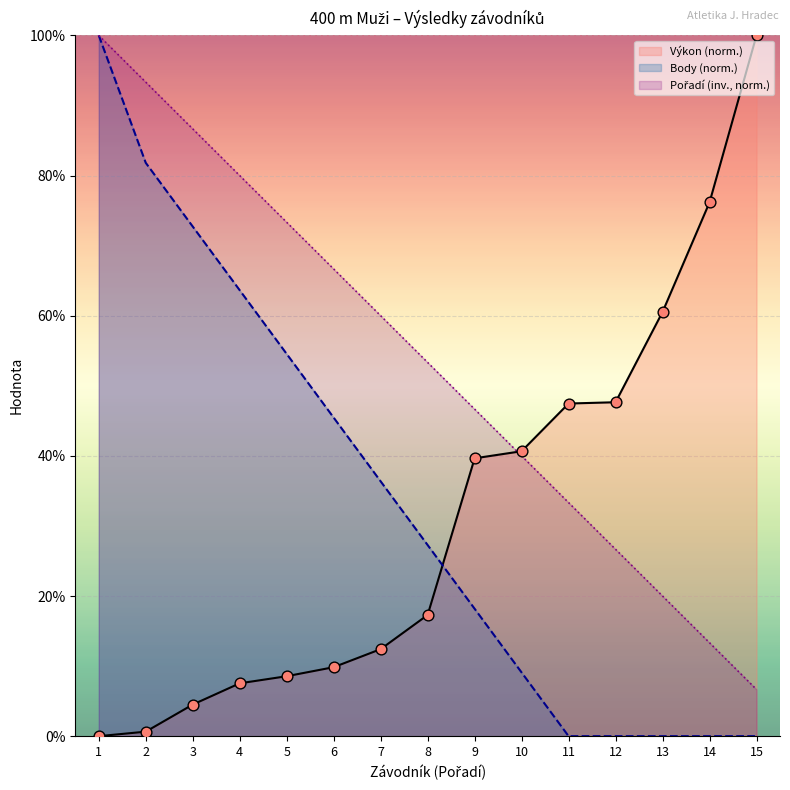

At which category is the sum across all series the highest?

1